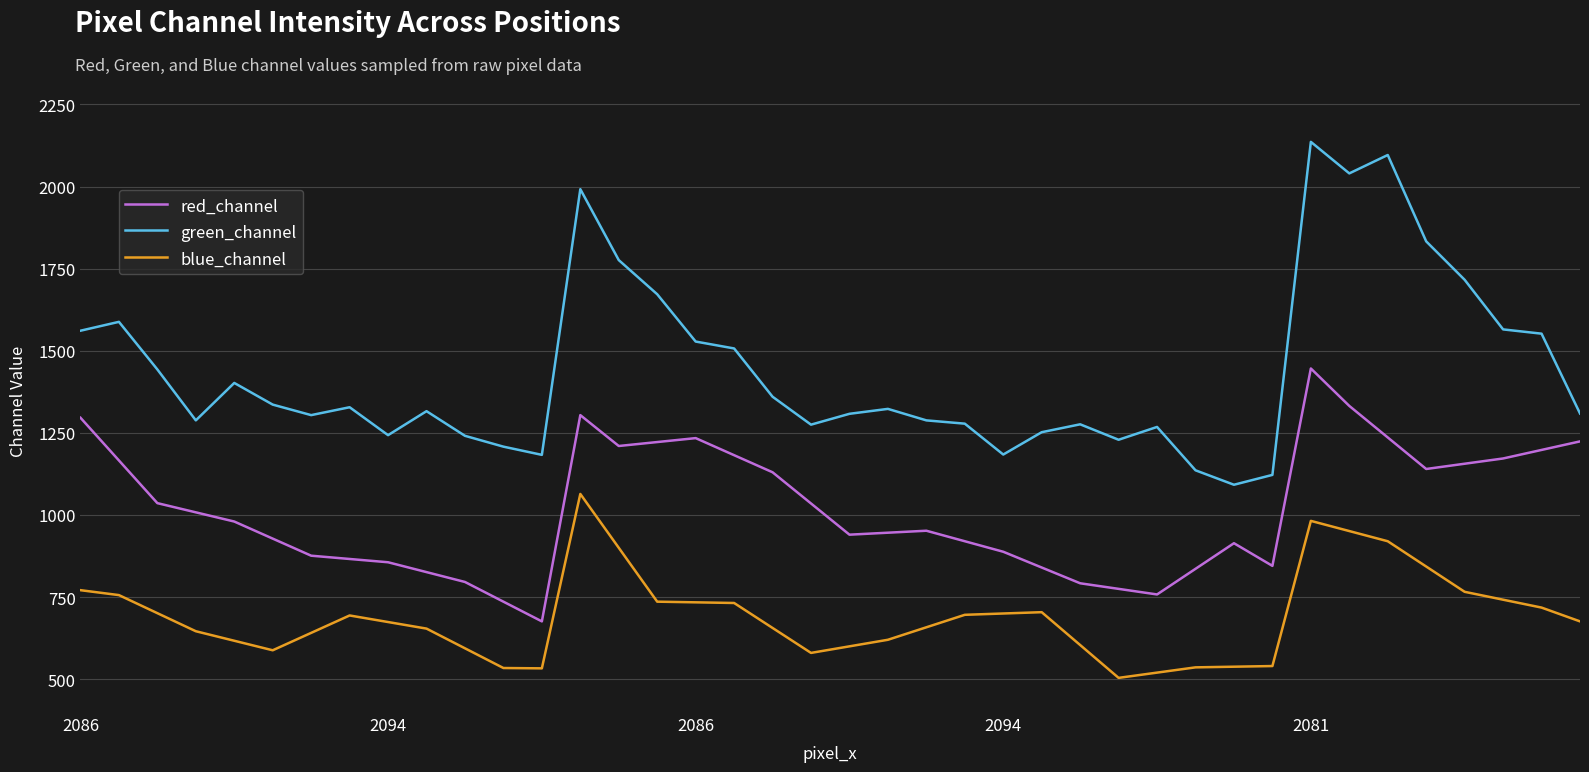

True or false: blue_channel and green_channel intersect in this chart.

False